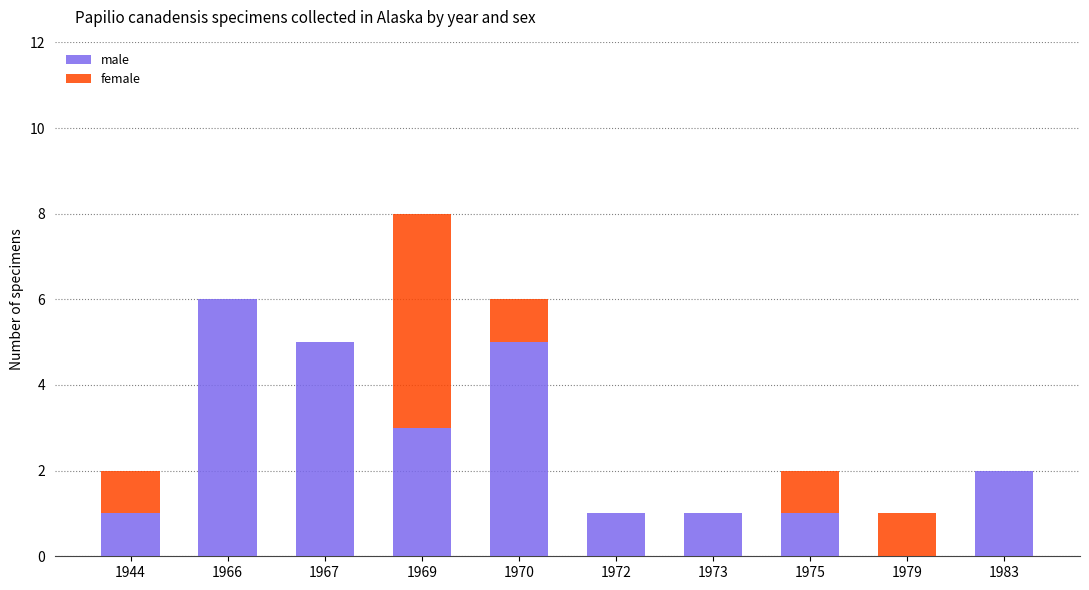

Which category has the highest value in the male series?

1966